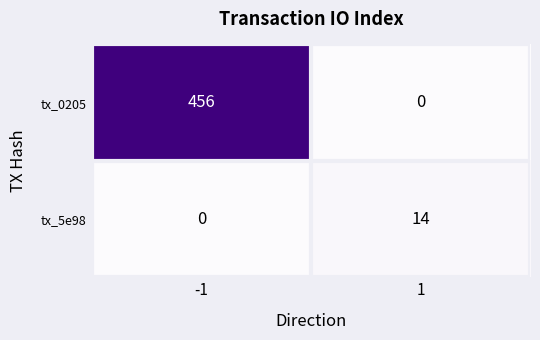

What is the difference between the tx_0205 values at -1 and 1?

456